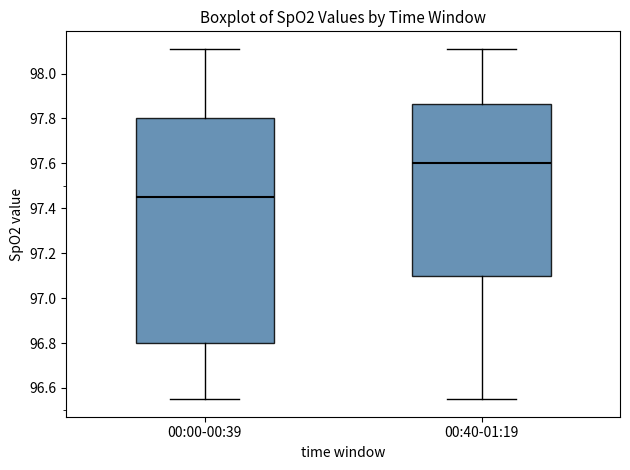

Reading left to right, transcribe this box plot: for each box, give where its median line is, the range the box spans, and where its two whiskers end, as read against the y-axis. The values are not printed on the chart, so give them approximately, as read against the axis.

00:00-00:39: median 97.46, box 96.80 to 97.80, whiskers 96.56 to 98.12
00:40-01:19: median 97.60, box 97.10 to 97.86, whiskers 96.56 to 98.12